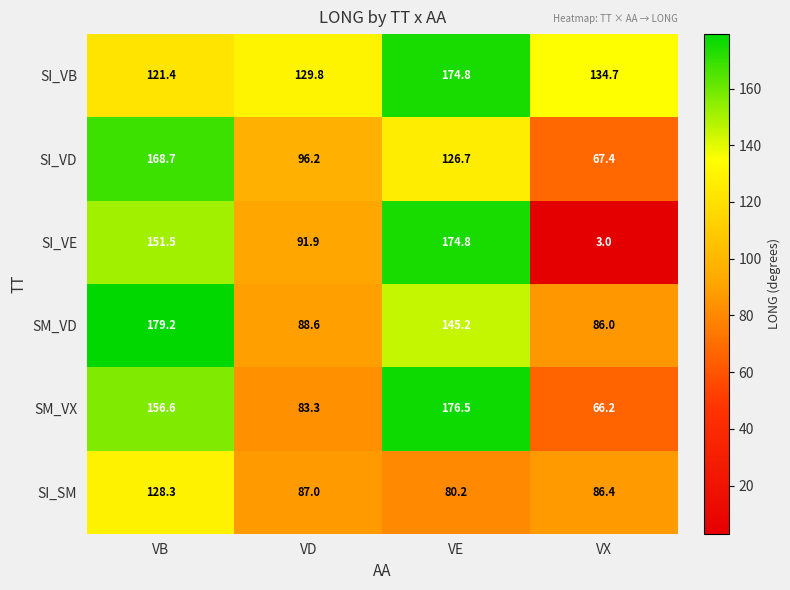

Reading left to right, list all the values displayed in this chart.

SI_VB: 121.4	129.8	174.8	134.7
SI_VD: 168.7	96.2	126.7	67.4
SI_VE: 151.5	91.9	174.8	3.0
SM_VD: 179.2	88.6	145.2	86.0
SM_VX: 156.6	83.3	176.5	66.2
SI_SM: 128.3	87.0	80.2	86.4